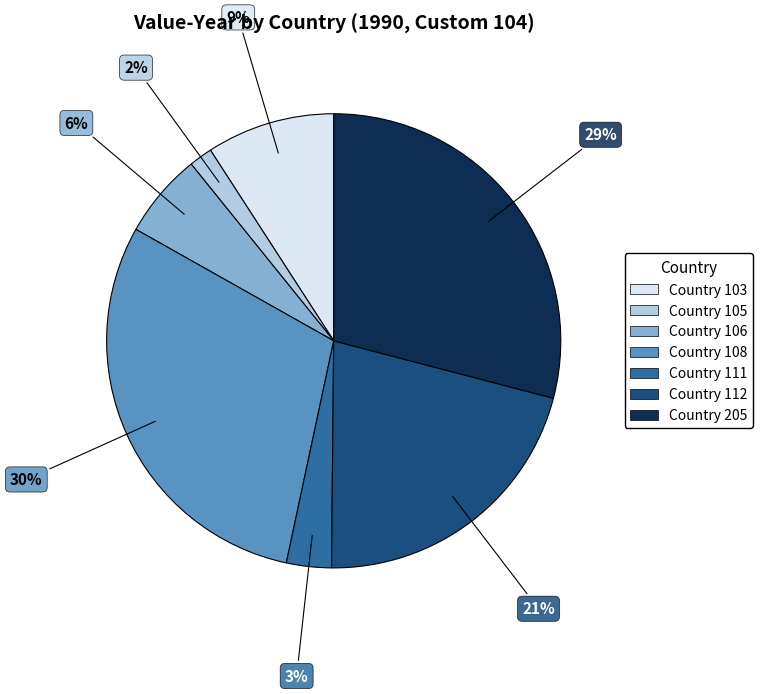

Between Country 205 and Country 105, which is larger?

Country 205